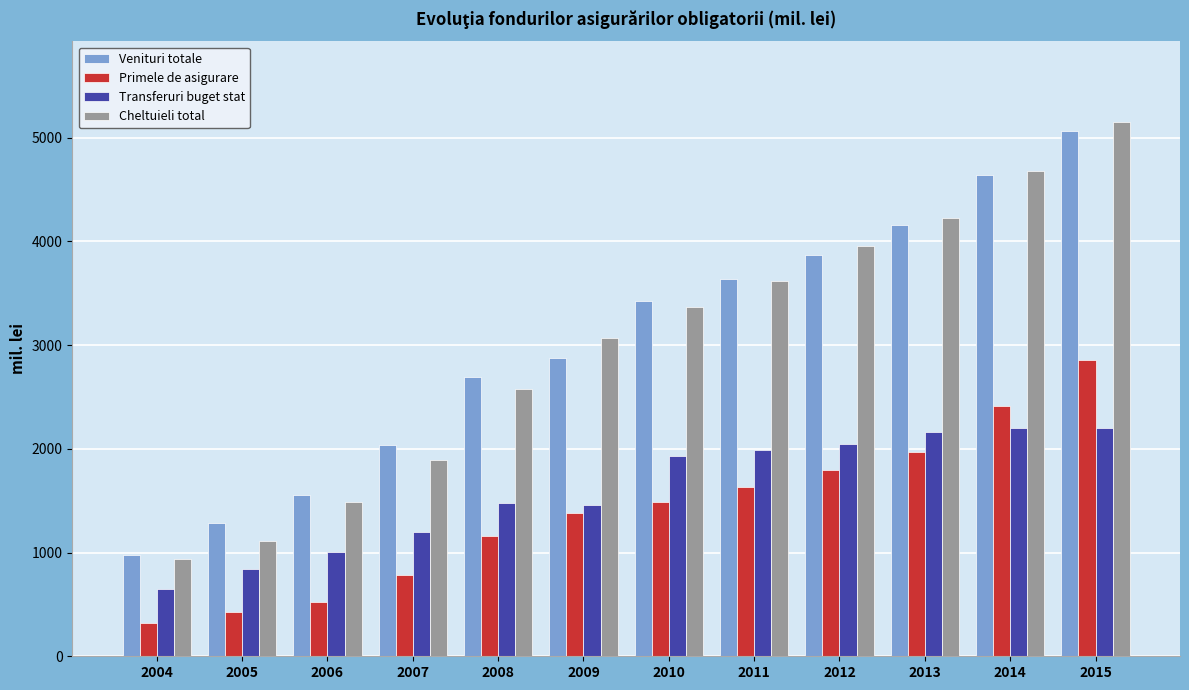

How many data points in Venituri totale are less than 3424?

6